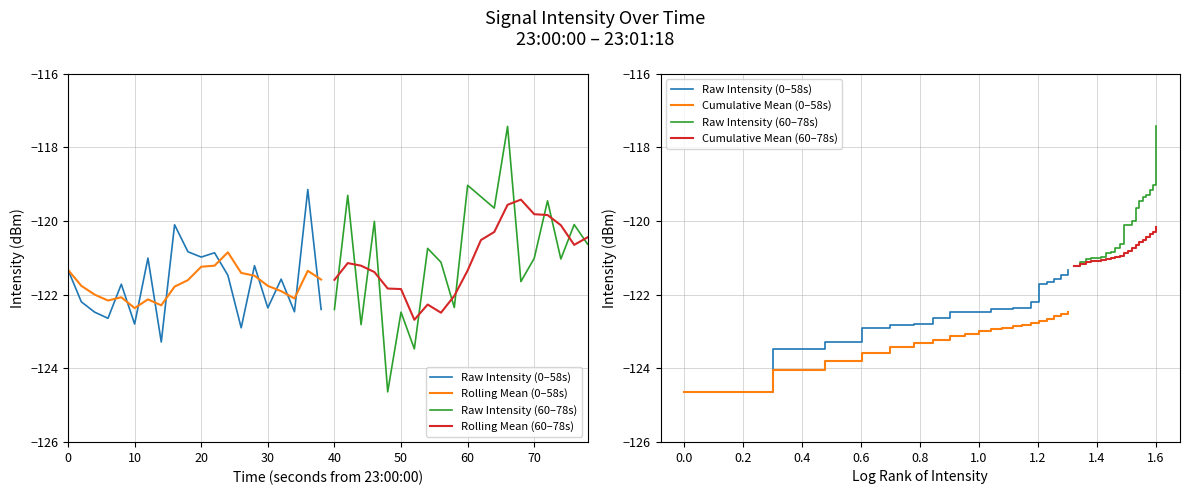

Is the value of Raw Intensity (0–58s) at 0 greater than the value of Raw Intensity (60–78s) at 0?

No